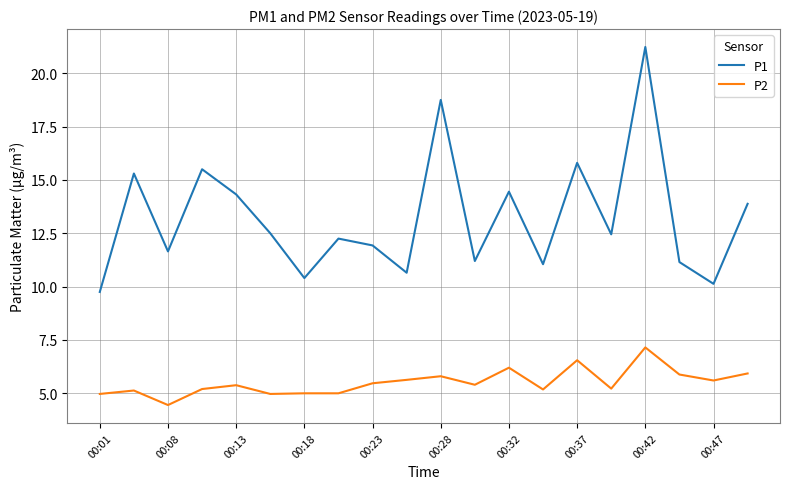

What is the difference between the maximum and minimum values in the P2 series?

2.7